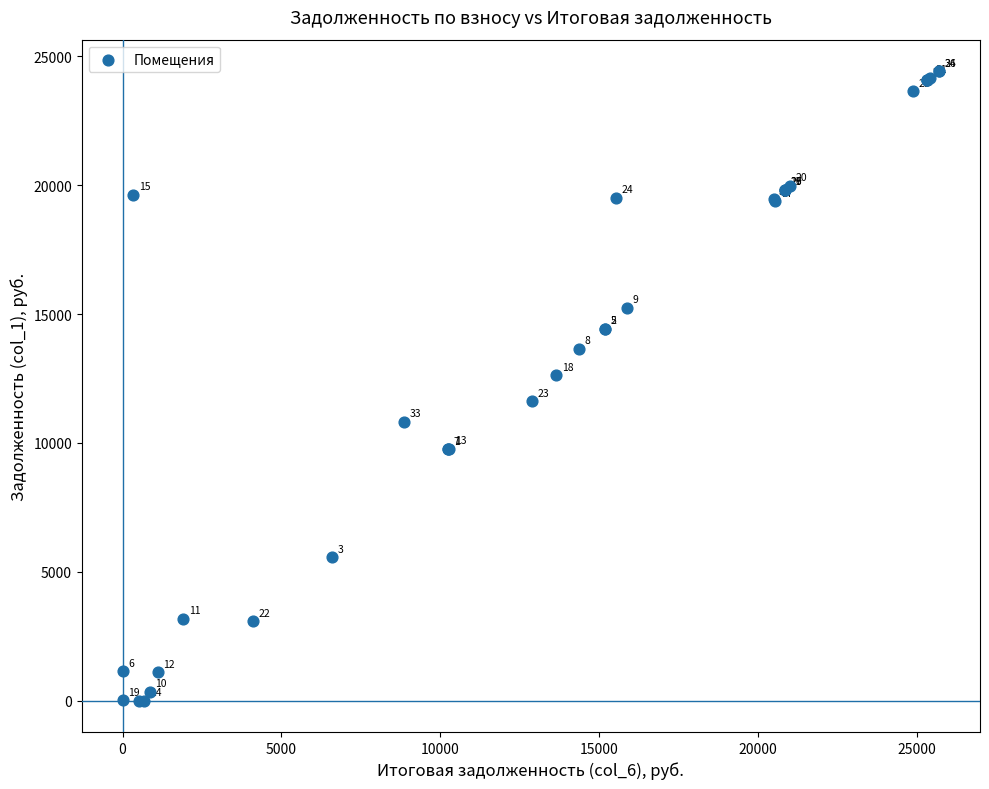

What Y value in the scatter plot is closest to 12213?

12620.4